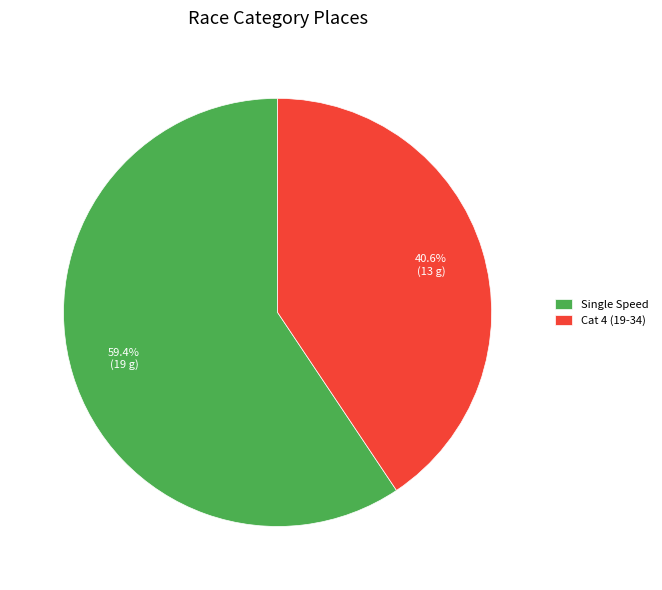

What is the majority slice?

Single Speed